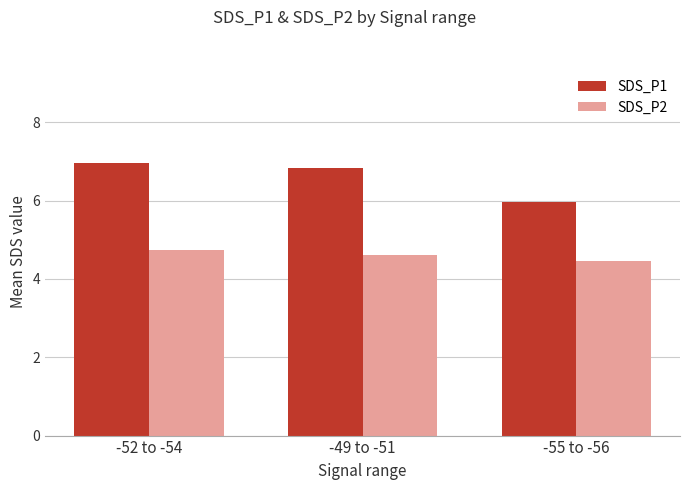

Reading left to right, extract all data points from this chart.

SDS_P1: 7.0	6.8	6.0
SDS_P2: 4.8	4.6	4.5